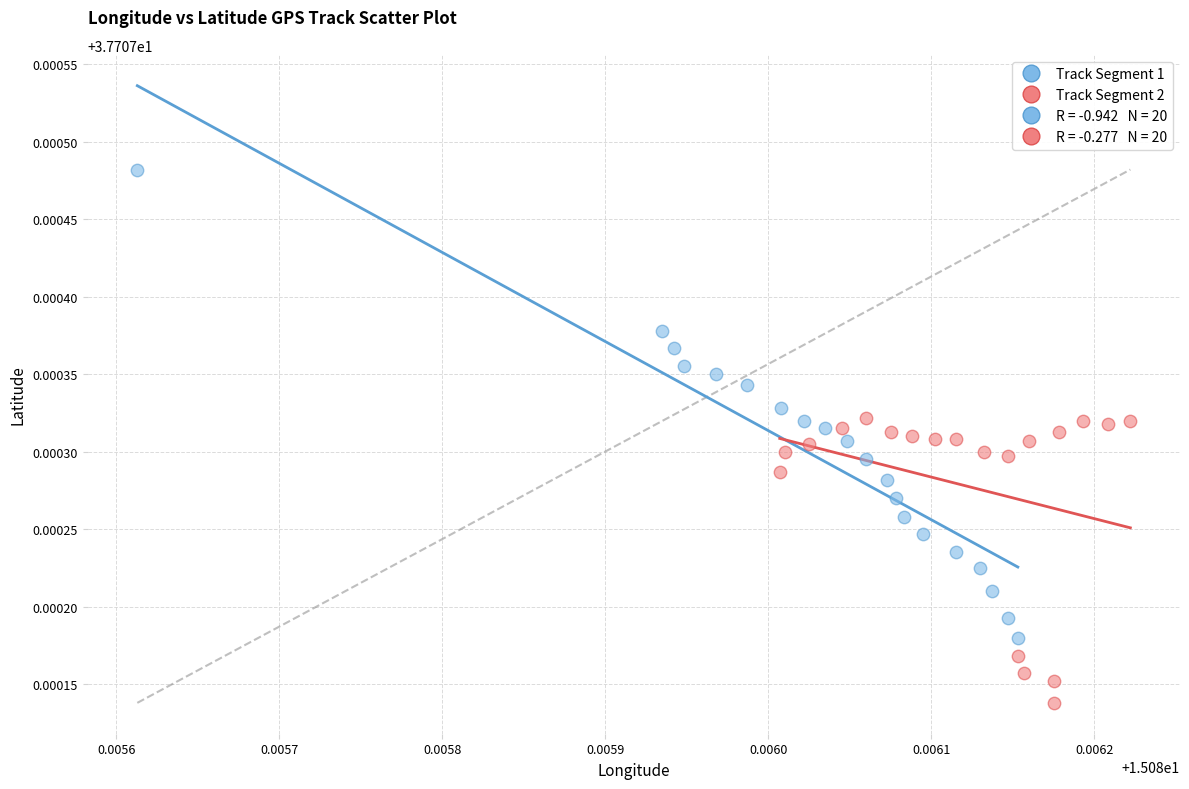

Which series contains the lowest Y value?

Track Segment 2